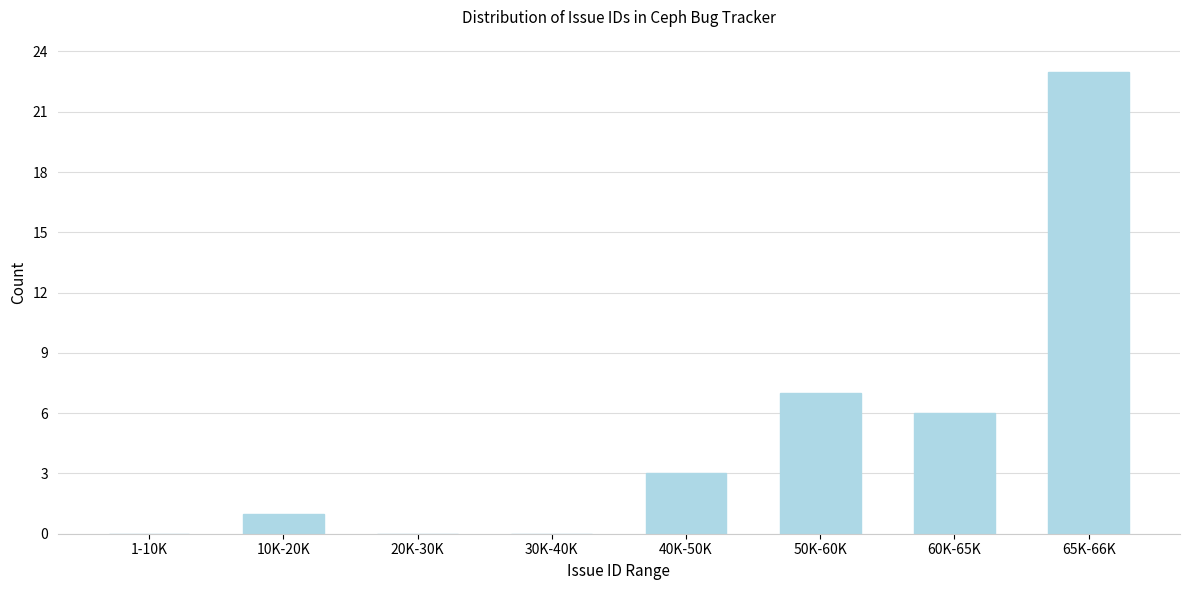

Reading left to right, transcribe all the data shown in this chart.

1-10K=0	10K-20K=1	20K-30K=0	30K-40K=0	40K-50K=3	50K-60K=7	60K-65K=6	65K-66K=23